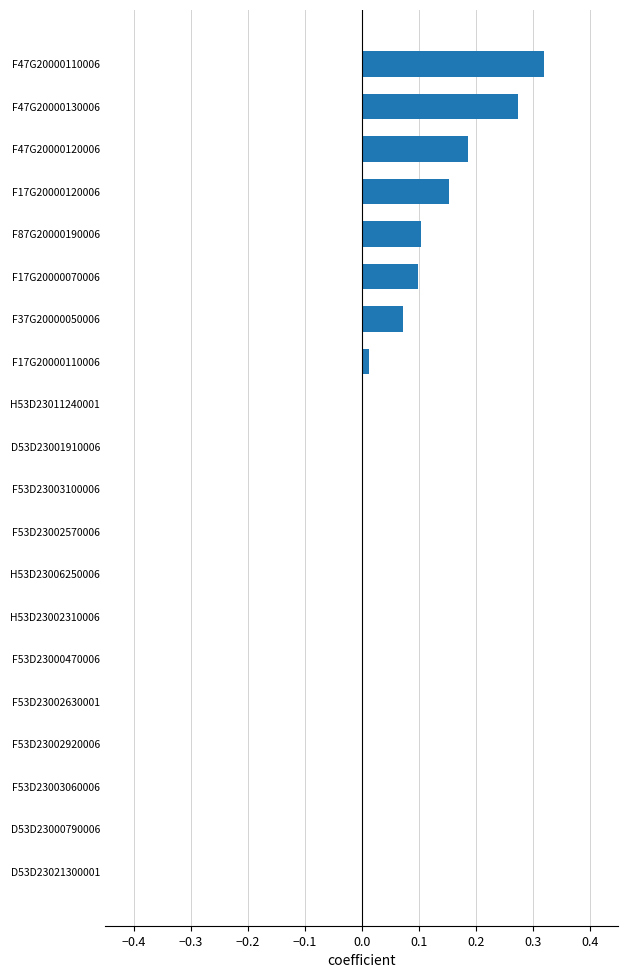

What is the change in value from F17G20000070006 to F47G20000110006?

+0.2